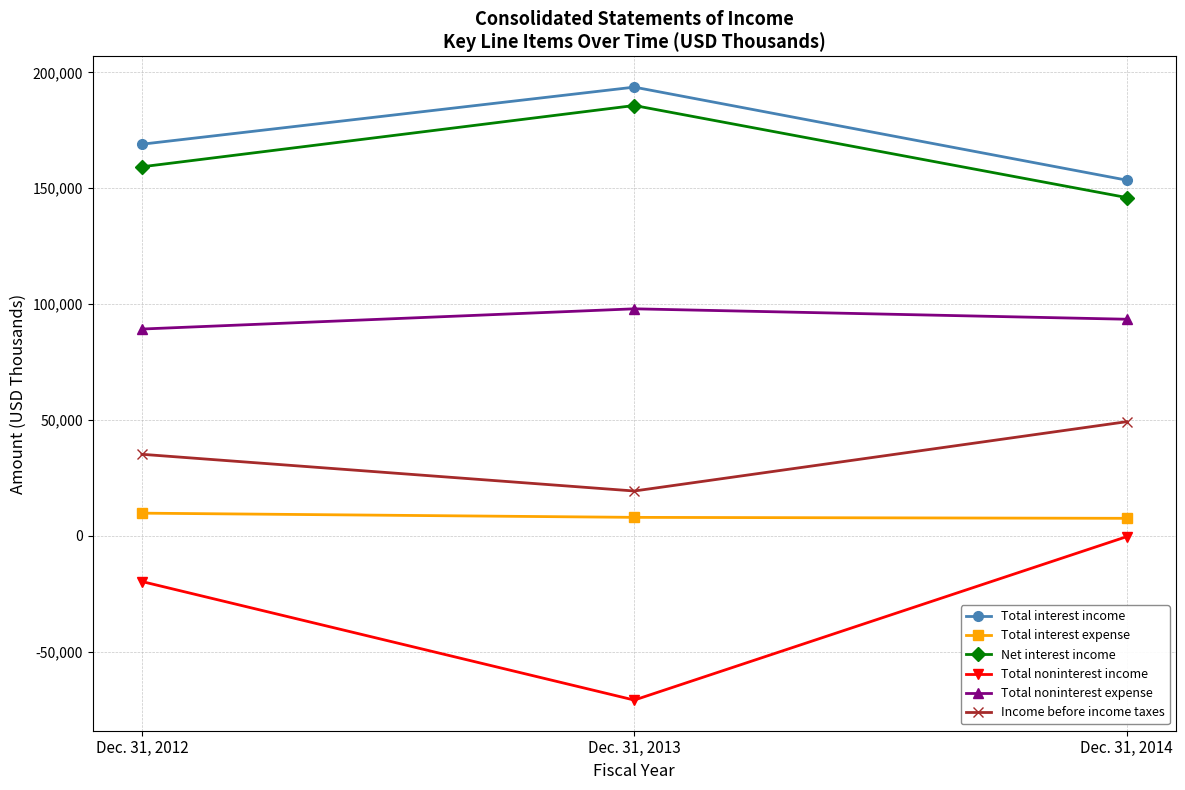

List the labels in order of Net interest income value, smallest first.

Dec. 31, 2014, Dec. 31, 2012, Dec. 31, 2013